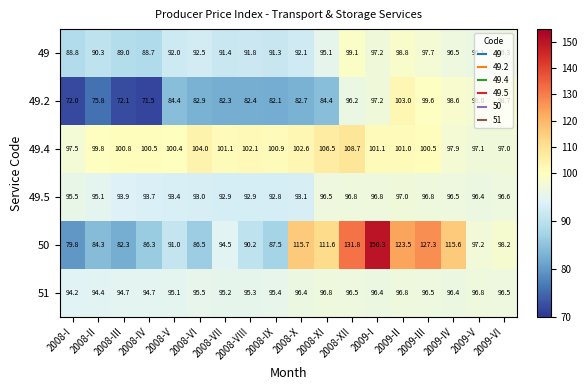

Which series changed the most between 2008-II and 2008-III?

49.2